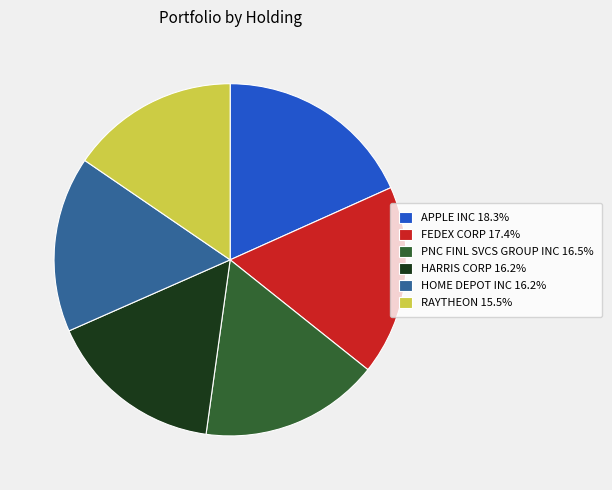

Which has a higher value, PNC FINL SVCS GROUP INC or APPLE INC?

APPLE INC